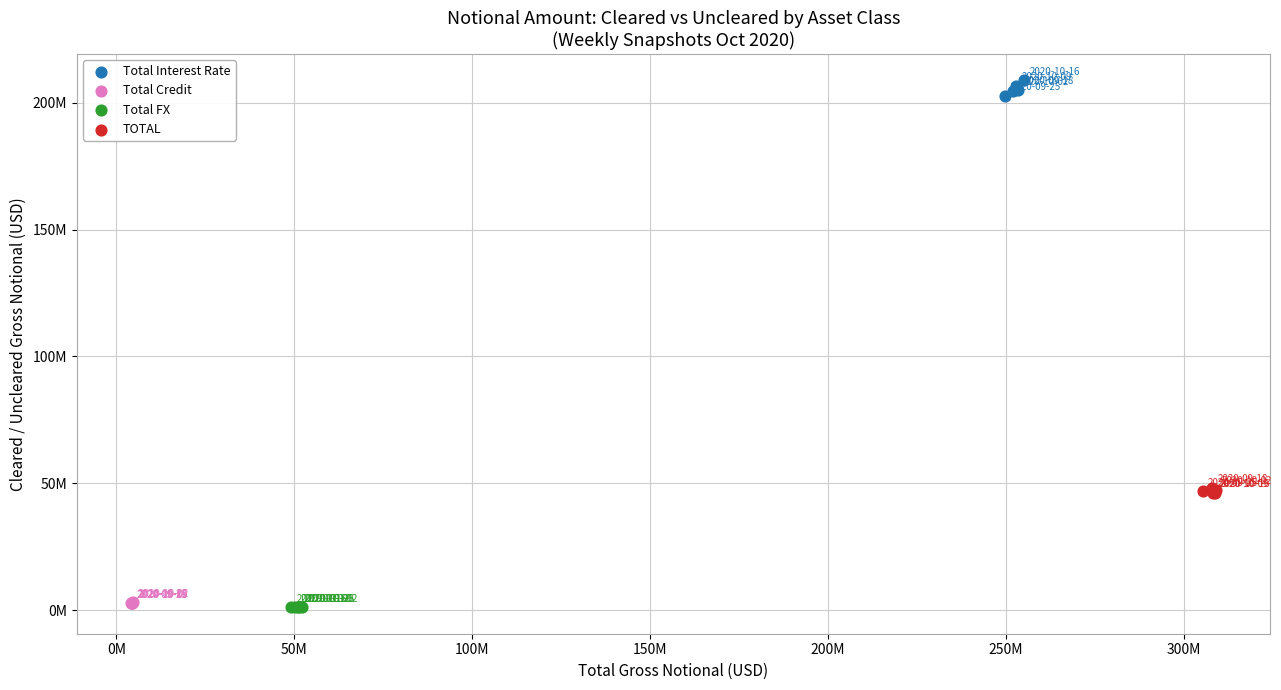

Which series contains the highest Y value?

Total Interest Rate